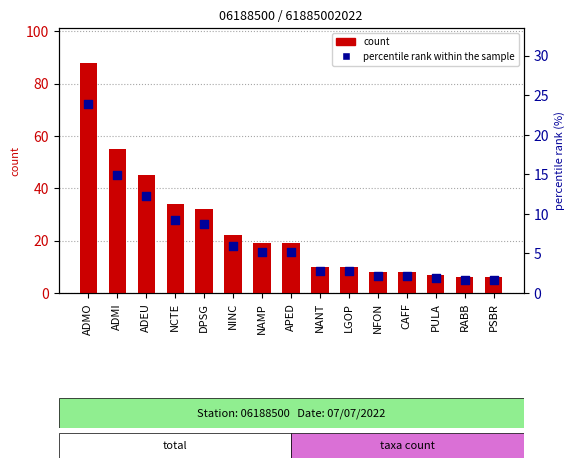

At how many categories does at least one series exceed 34?

3